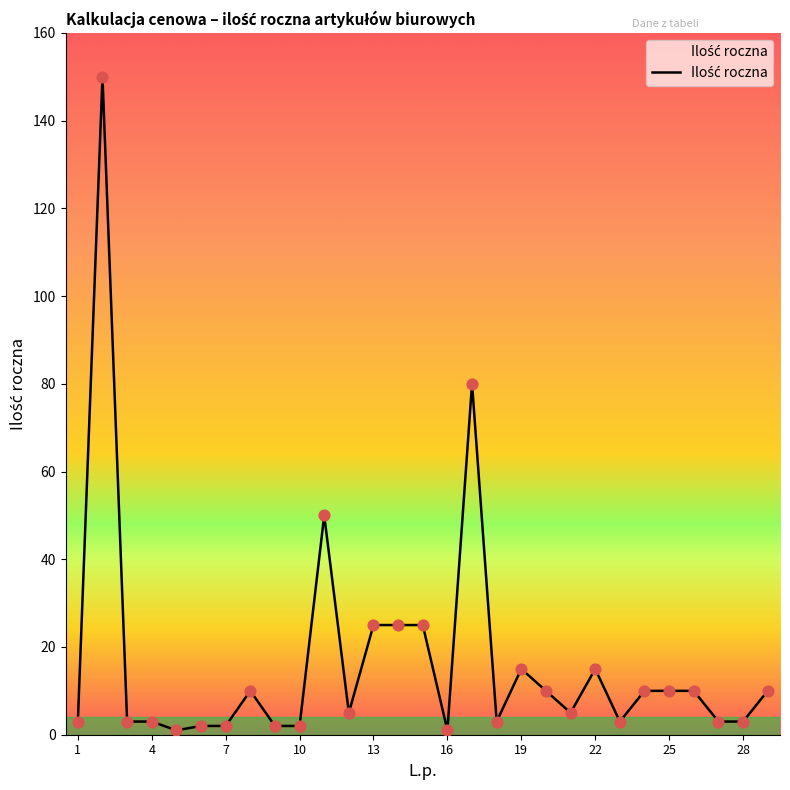

What is the maximum value shown in the chart?

150